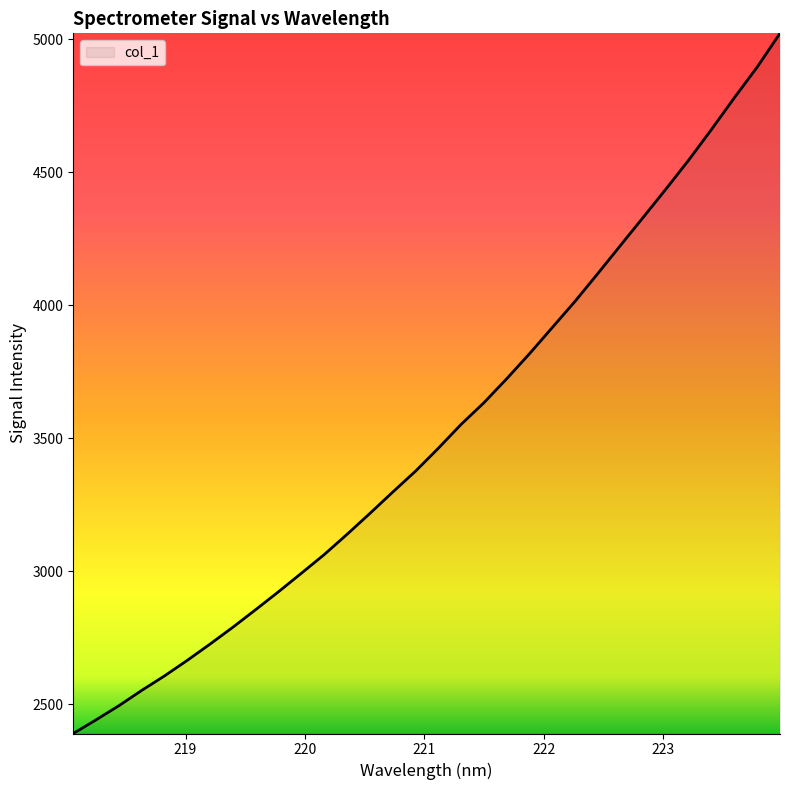

Count the number of data series in this chart.

1